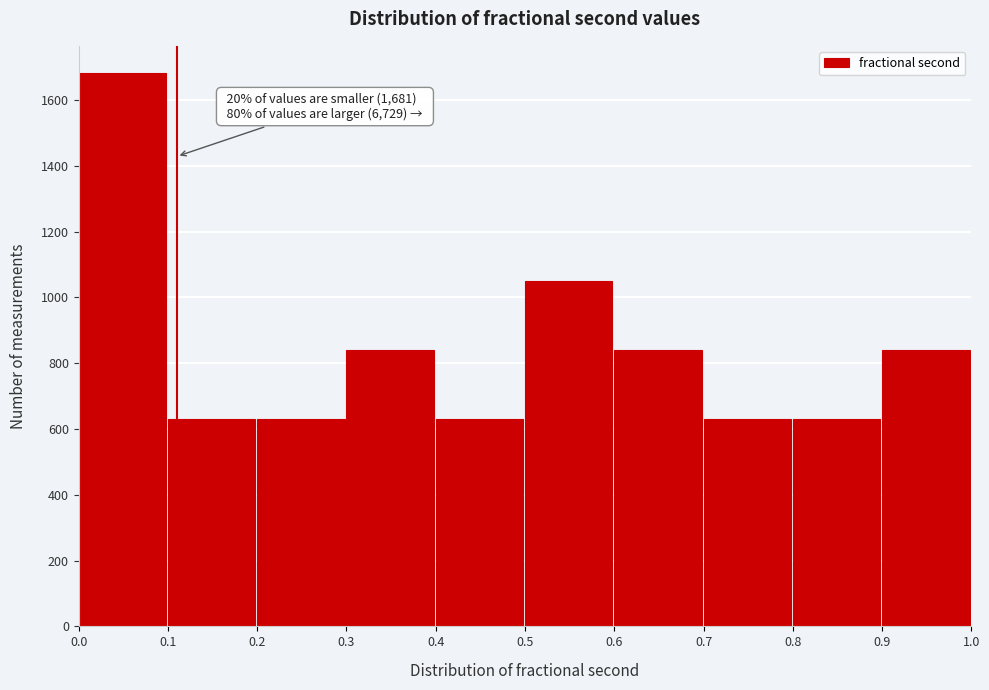

Over which range of the x-axis is the bar tallest?

0.0 to 0.1